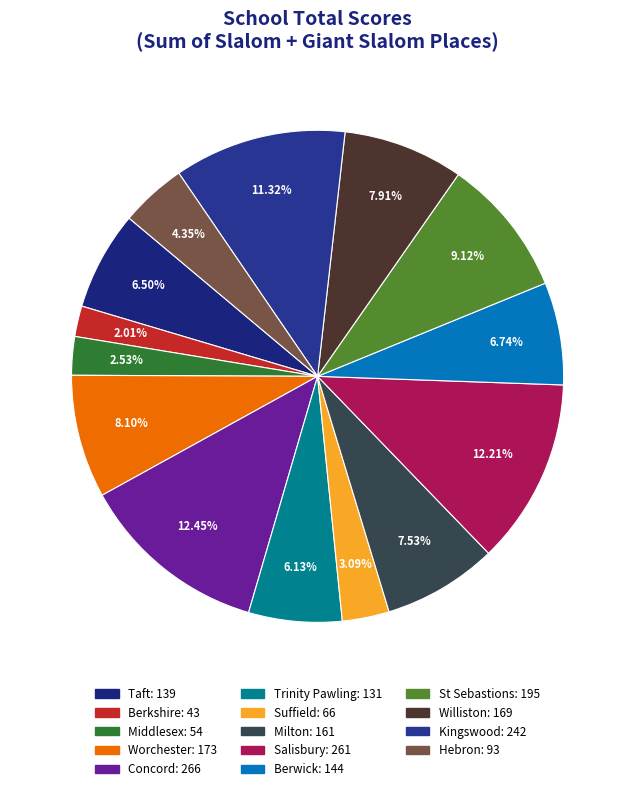

What percentage is the St Sebastions slice, to the nearest percent?

9%